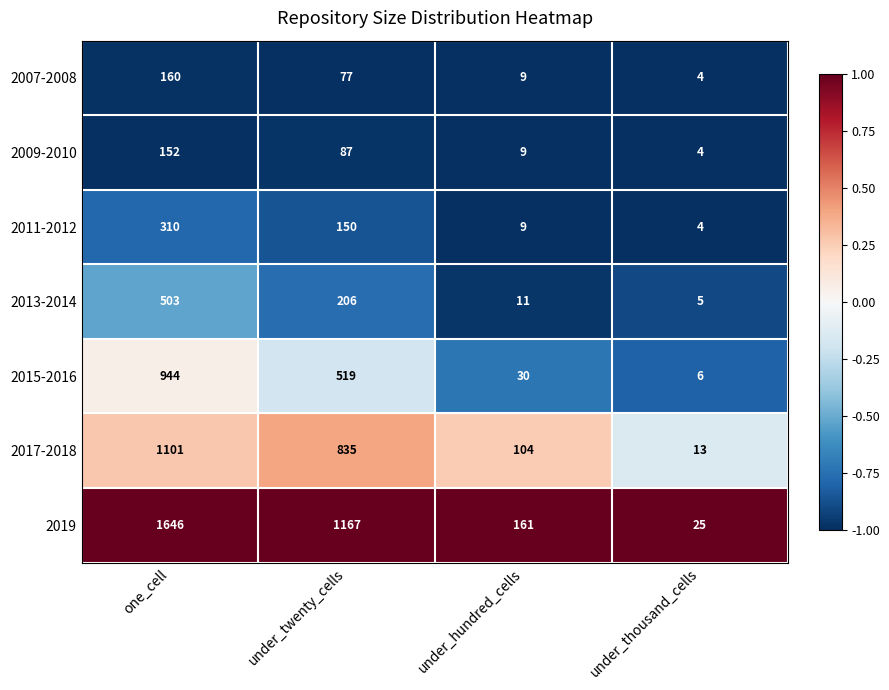

What is the total value across all series at under_hundred_cells?

333